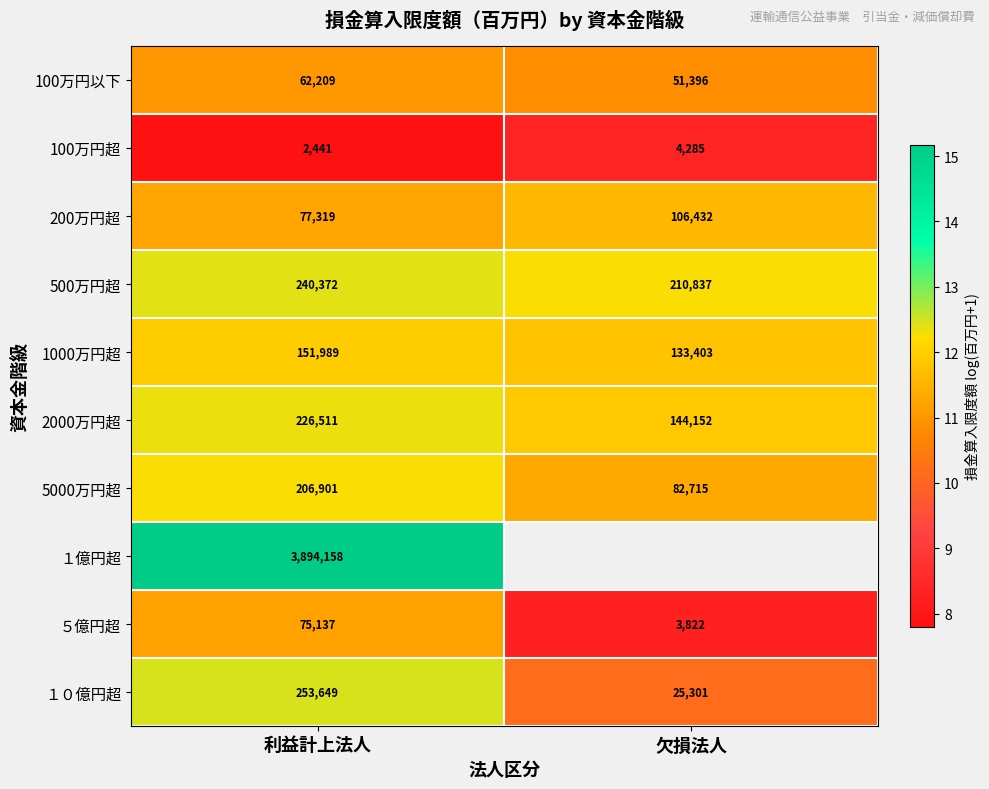

Where is 500万円超 nearest to the value 225604?

欠損法人